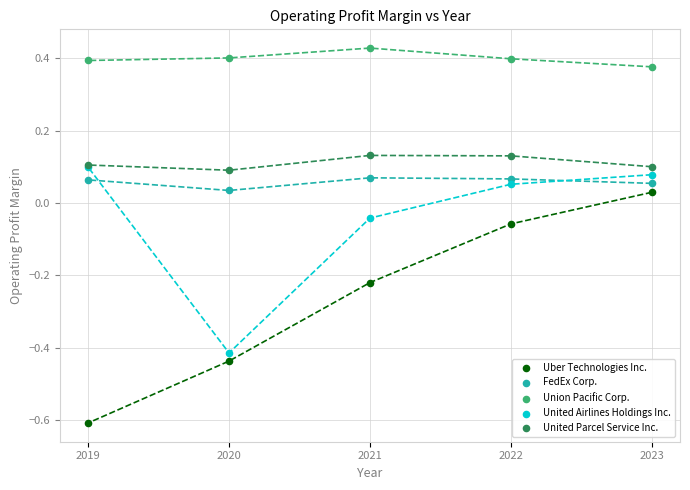

Which series has the widest spread of Y values?

Uber Technologies Inc.